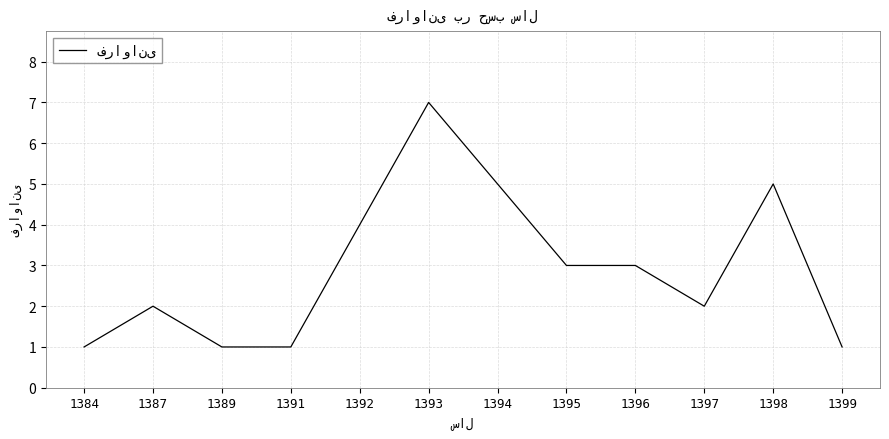

True or false: the data shows 4 at 1392.

True